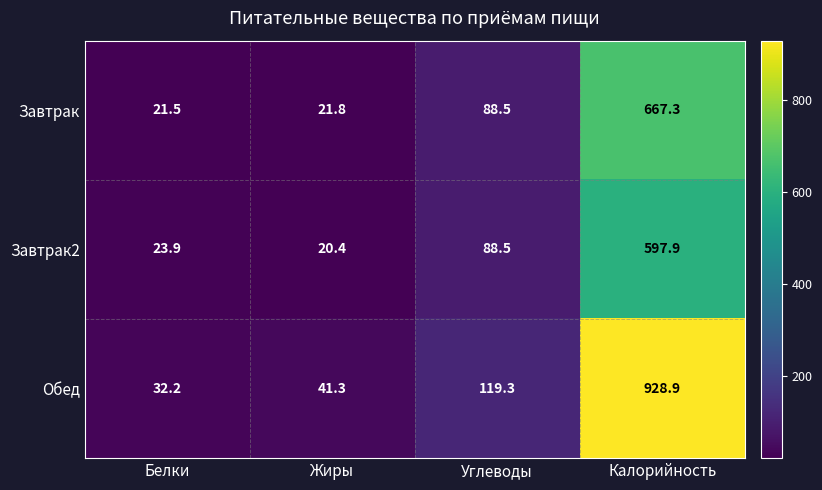

What is the difference between the Завтрак values at Калорийность and Углеводы?

578.8